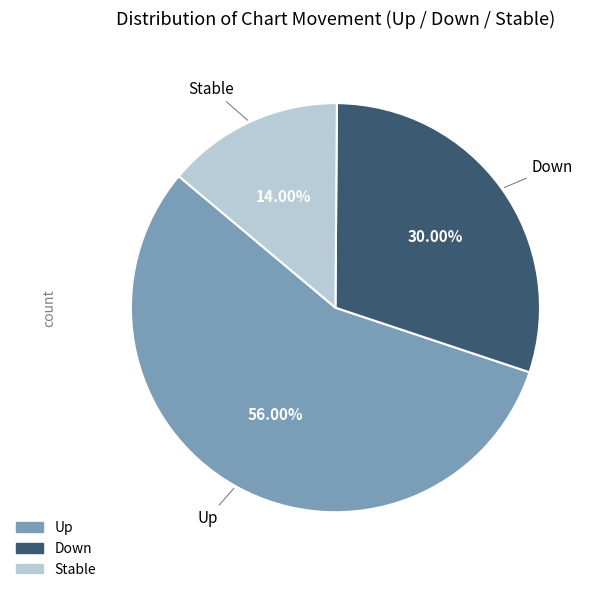

Is there any slice that represents more than half of the pie?

Yes